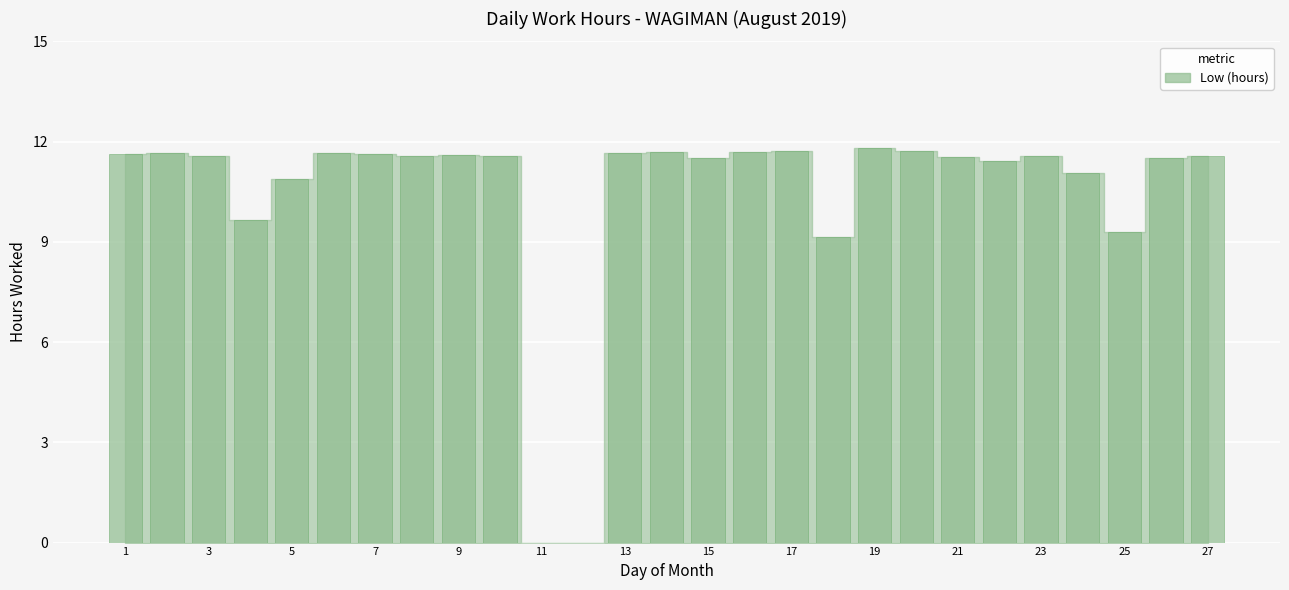

Which has a higher value, 4 or 14?

14